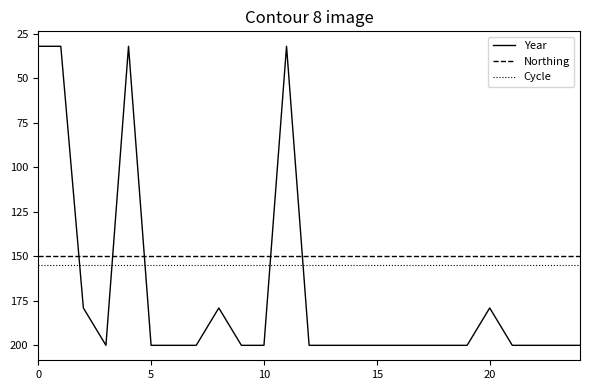

Which series ends up on top after the final intersection of Northing and Year?

Year